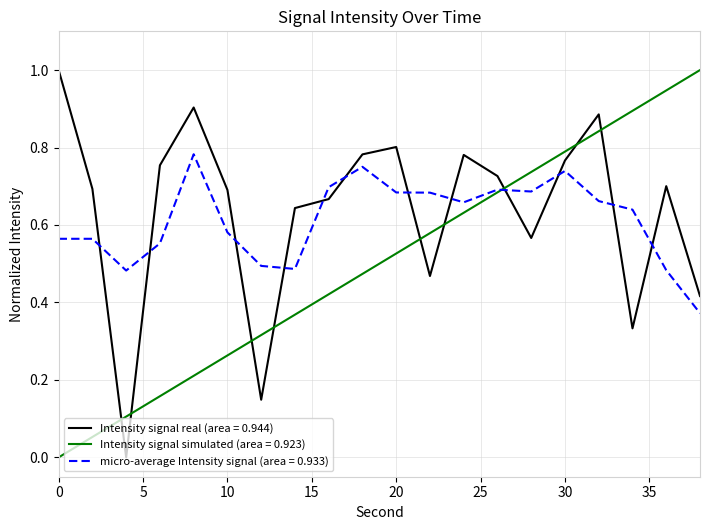

True or false: micro-average Intensity signal (area = 0.933) and Intensity signal real (area = 0.944) intersect in this chart.

True